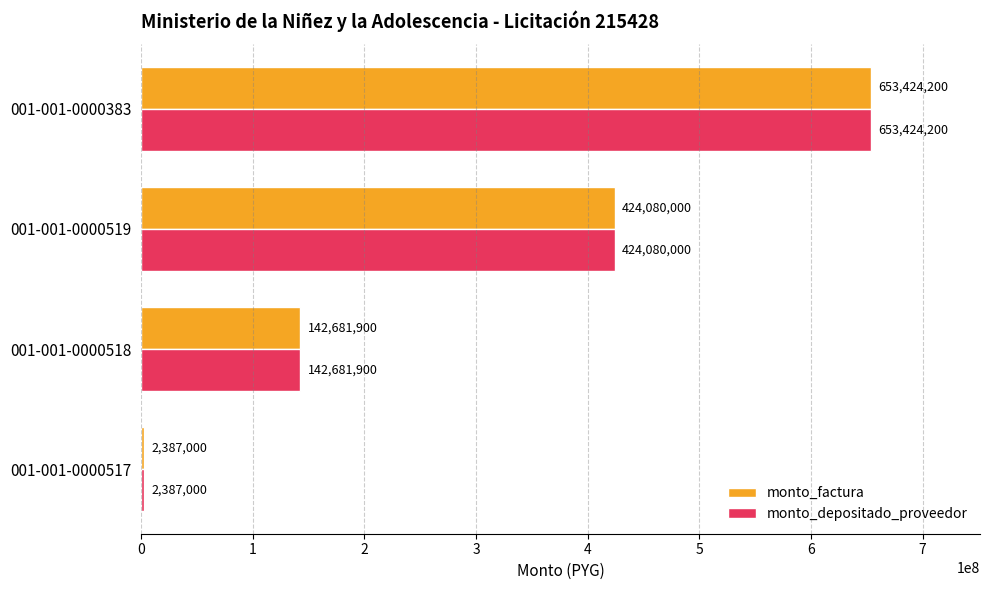

The value of monto_factura at 001-001-0000518 is 142681900. True or false?

True